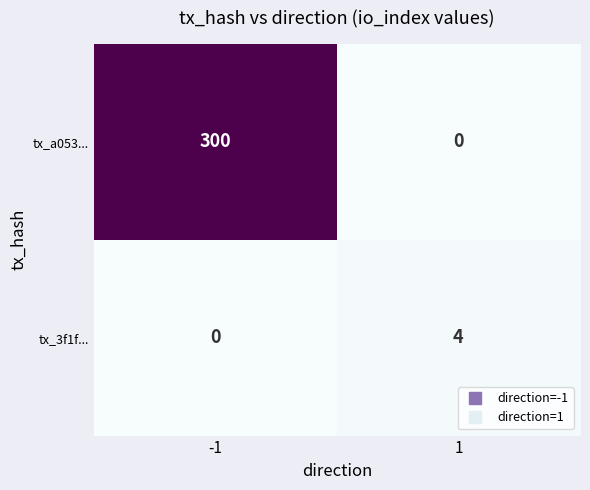

Is it true that tx_3f1f... equals 0 at -1?

True